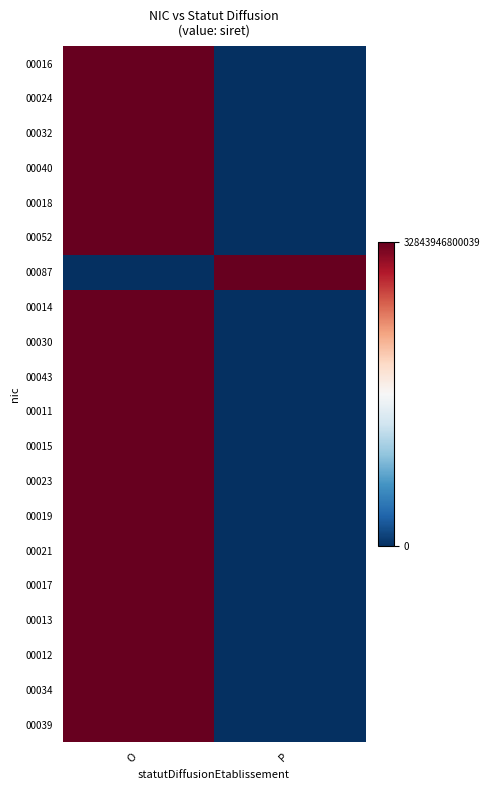

Reading left to right, transcribe all the data shown in this chart.

00016: O=1	P=0
00024: O=1	P=0
00032: O=1	P=0
00040: O=1	P=0
00018: O=1	P=0
00052: O=1	P=0
00087: O=0	P=1
00014: O=1	P=0
00030: O=1	P=0
00043: O=1	P=0
00011: O=1	P=0
00015: O=1	P=0
00023: O=1	P=0
00019: O=1	P=0
00021: O=1	P=0
00017: O=1	P=0
00013: O=1	P=0
00012: O=1	P=0
00034: O=1	P=0
00039: O=1	P=0